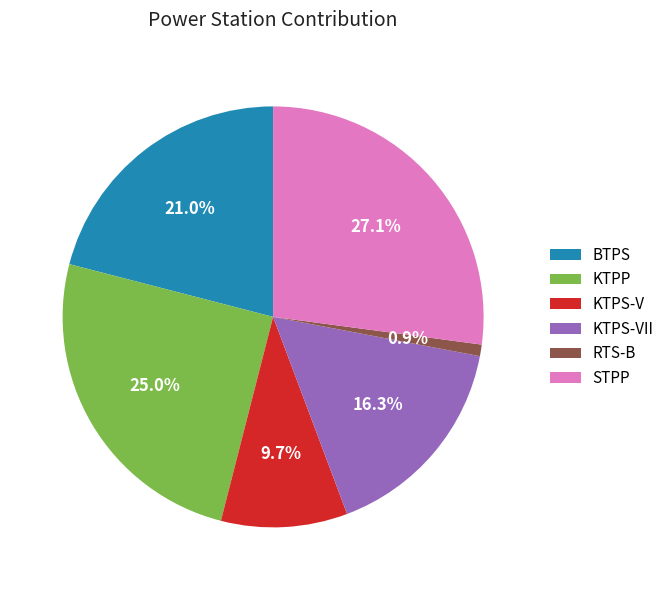

What portion of the pie excludes RTS-B?

99.1%